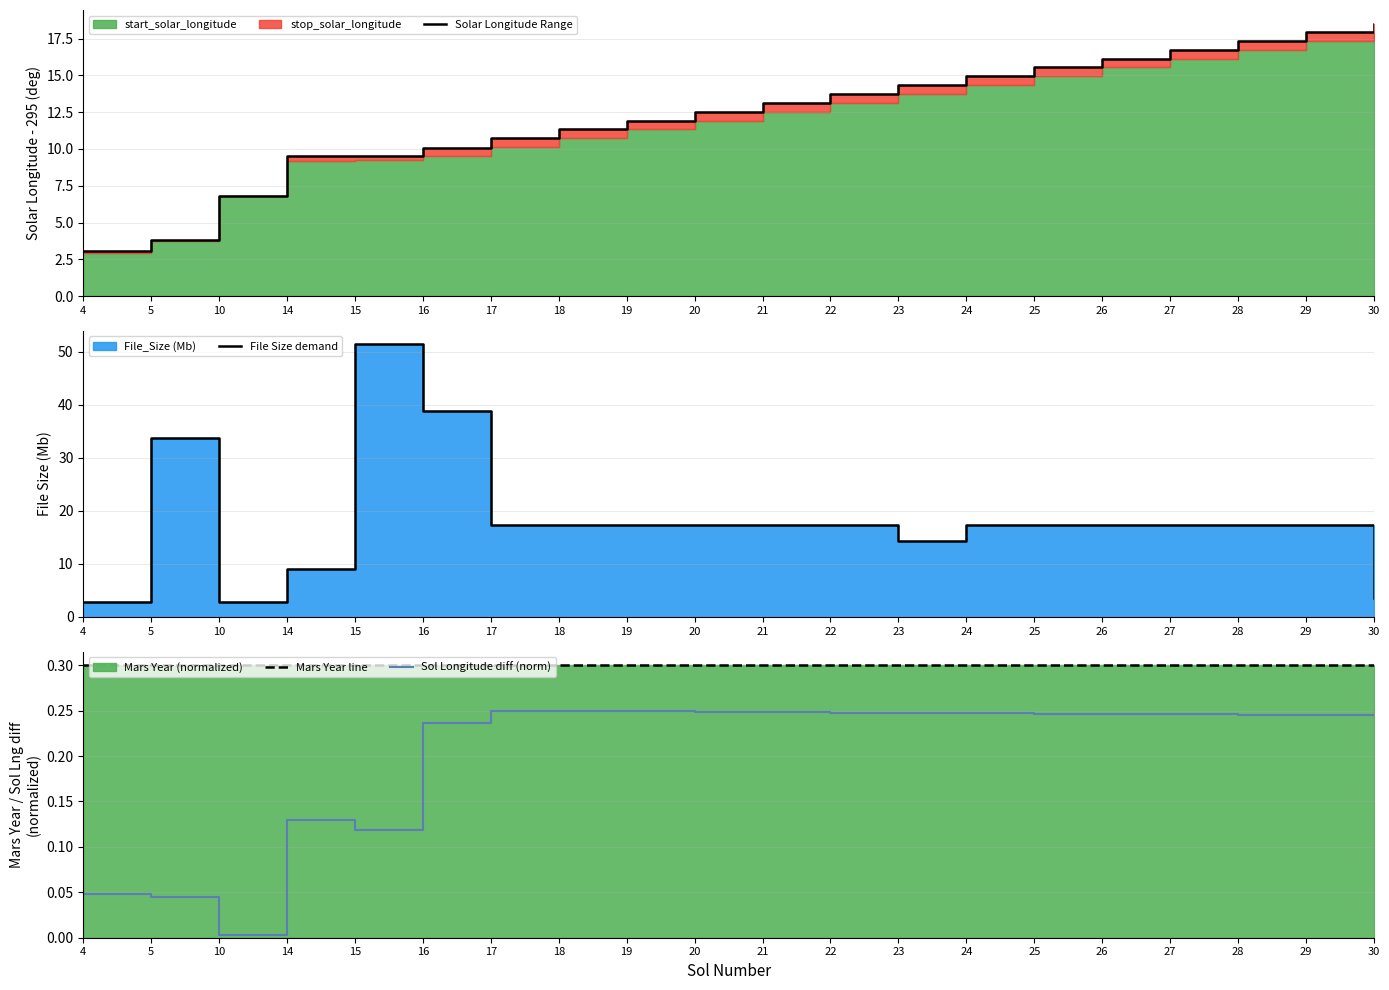

Does the chart display data point markers on the line(s)?

No